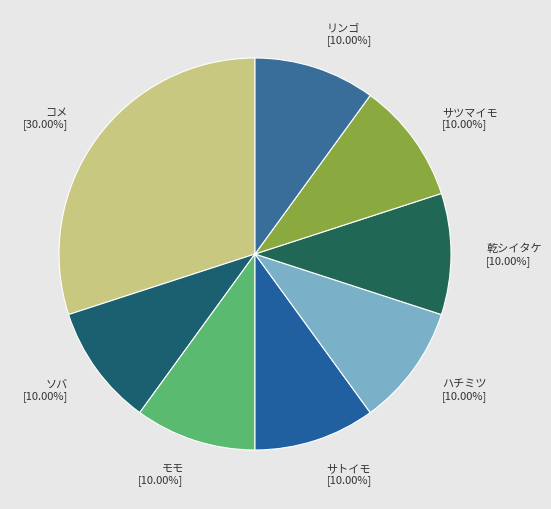

What percentage is NOT represented by 乾シイタケ?

90.0%